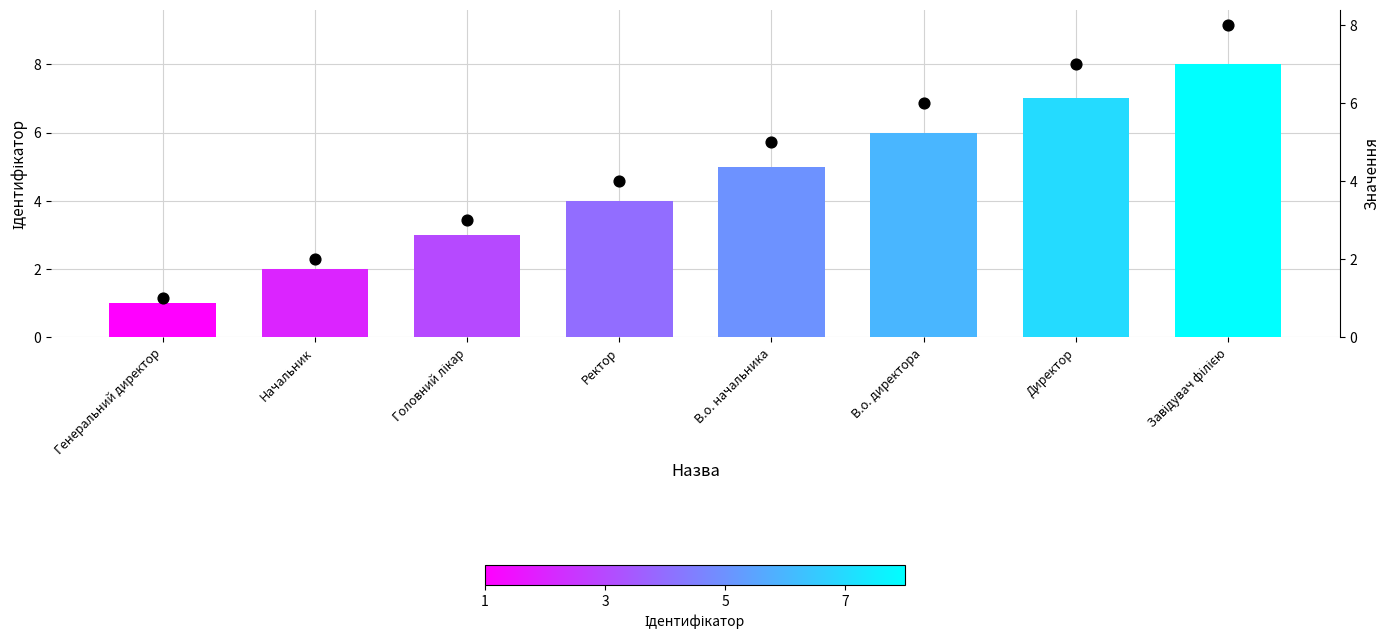

Which series reaches the maximum Y coordinate?

Ідентифікатор